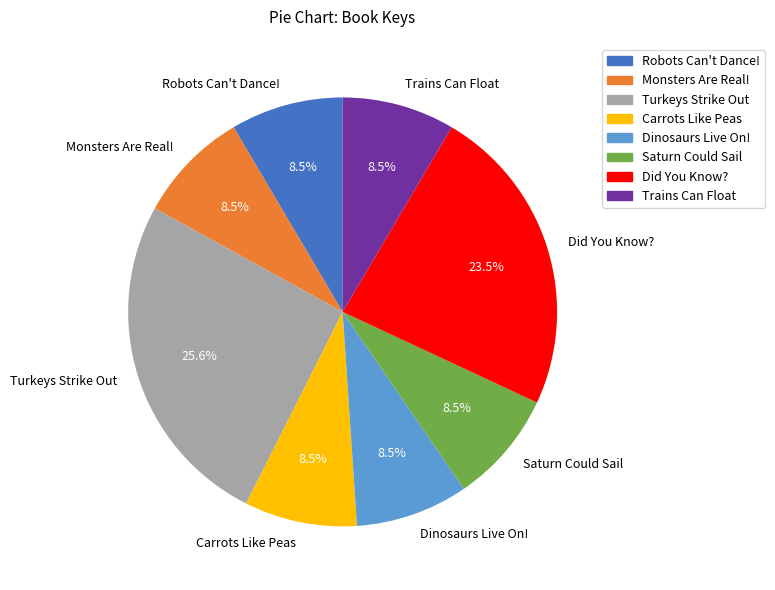

What percentage is NOT represented by Dinosaurs Live On!?

91.5%